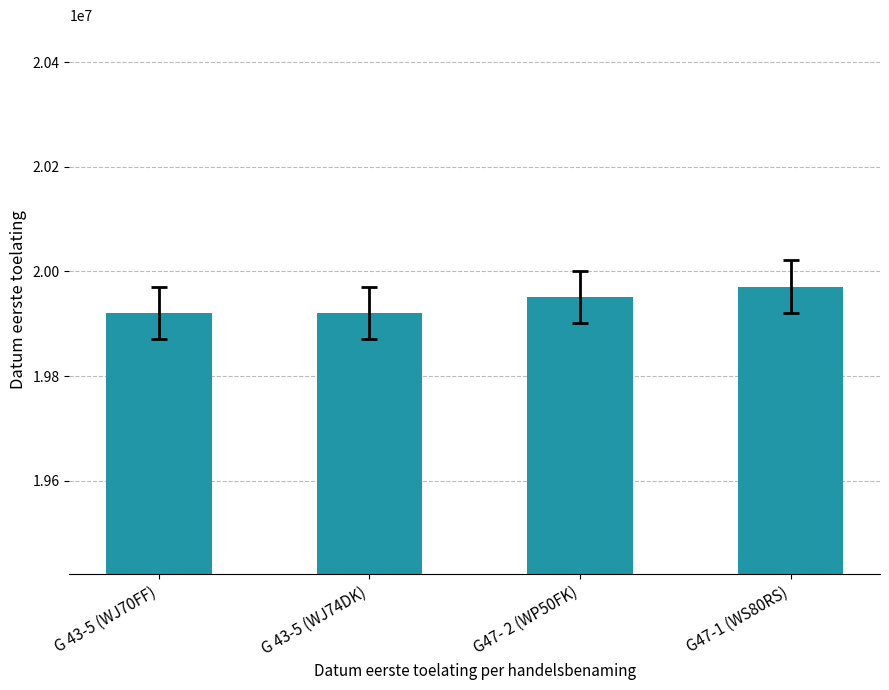

What is the approximate value at G47-1 (WS80RS)?

19970918